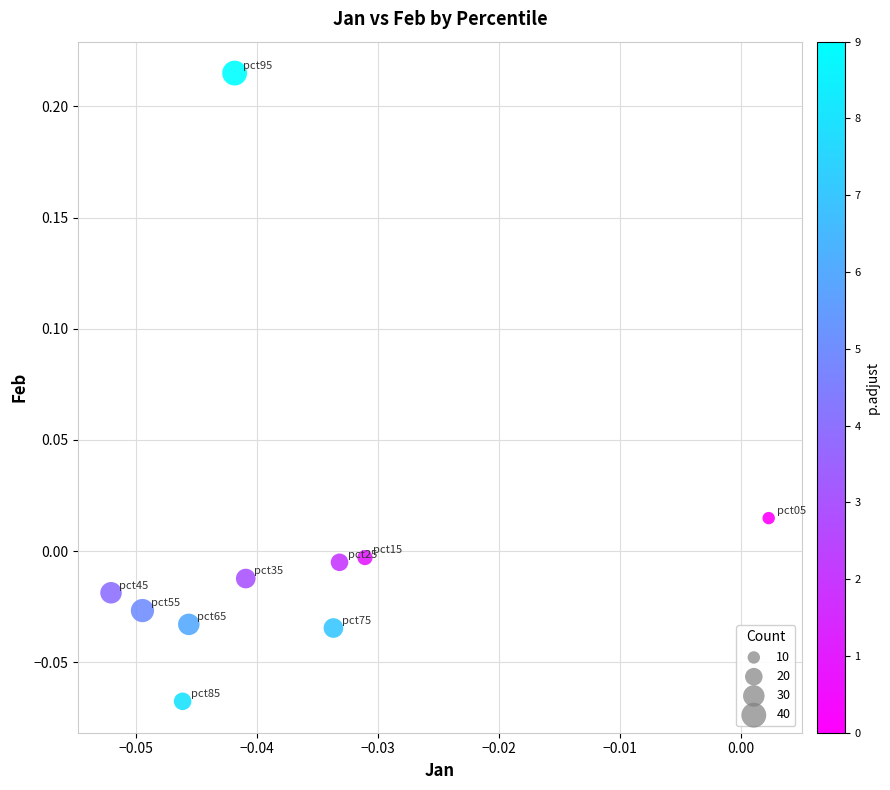

What is the range of Y values (max minus min)?

0.3